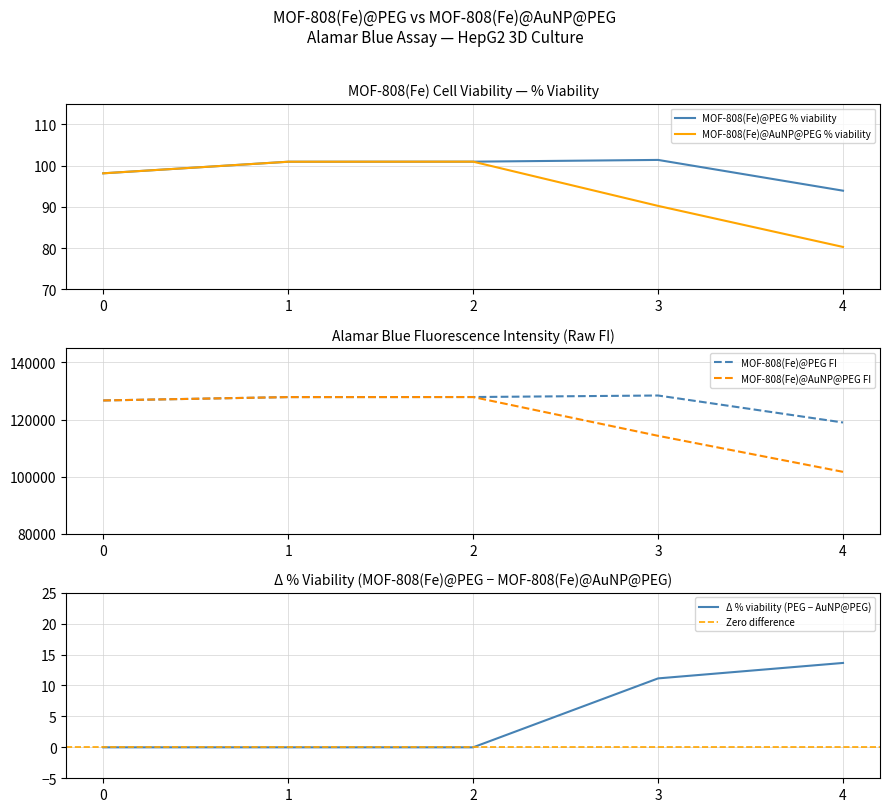

Is the value of MOF-808(Fe)@PEG % viability at 2 greater than the value of MOF-808(Fe)@AuNP@PEG raw FI at 3?

No